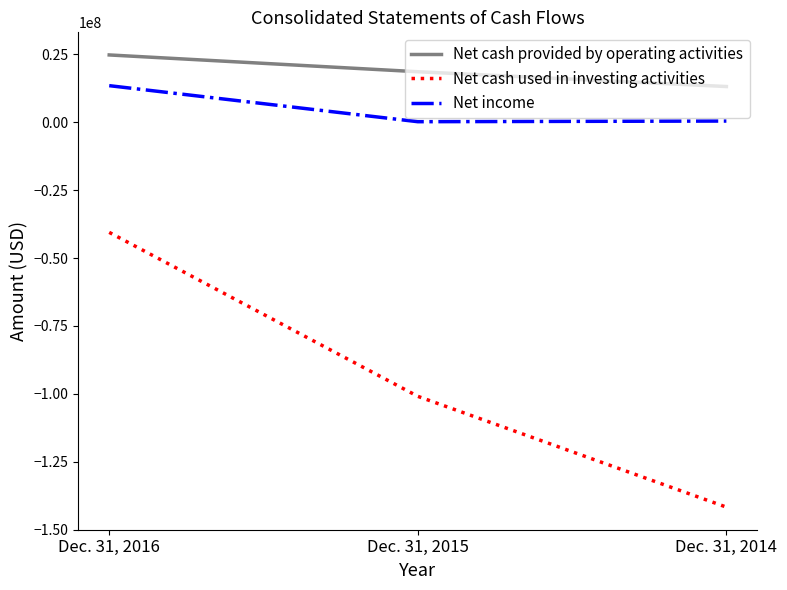

What is the total value across all series at Dec. 31, 2015?

-82001000